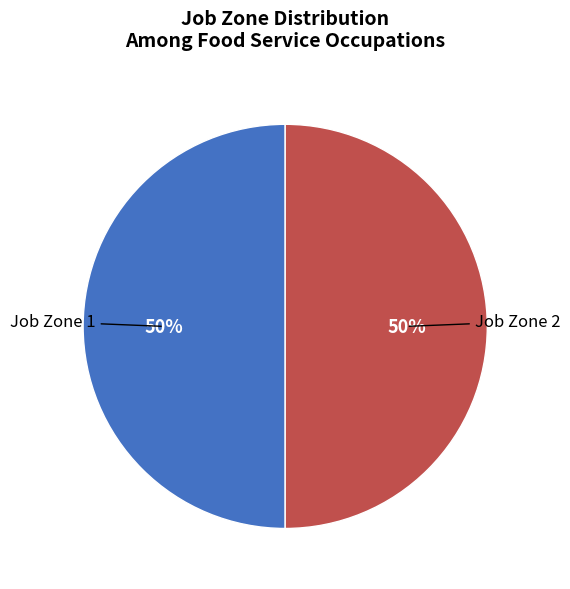

To the nearest percent, what is the average slice percentage?

50%